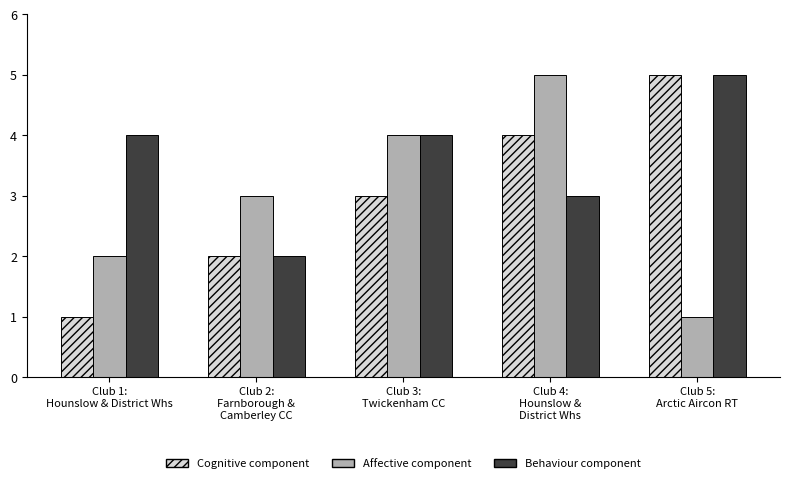

What is the sum of all Affective component values?

15